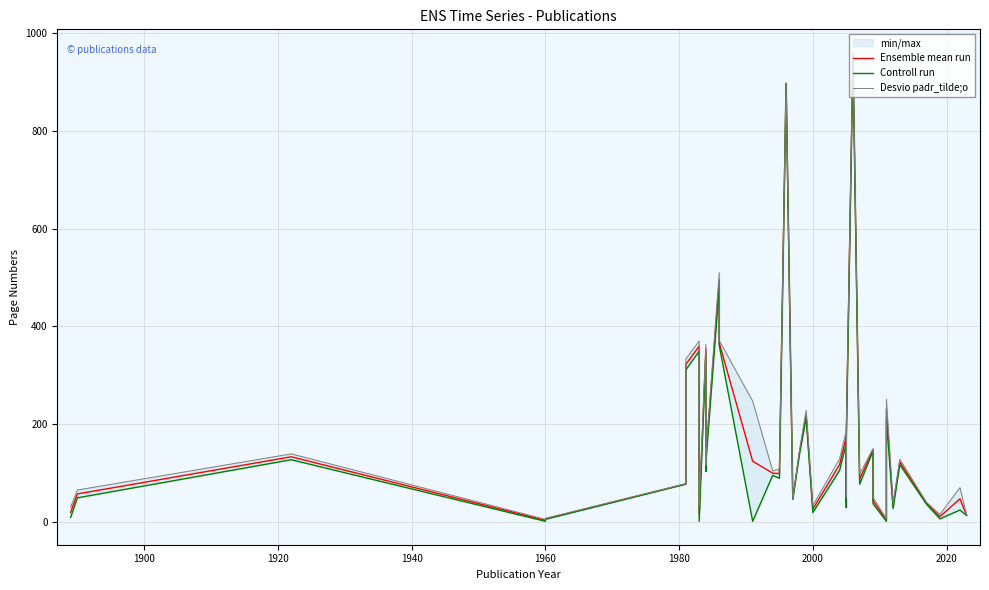

How many interior local valleys does the Controll run series have?

12